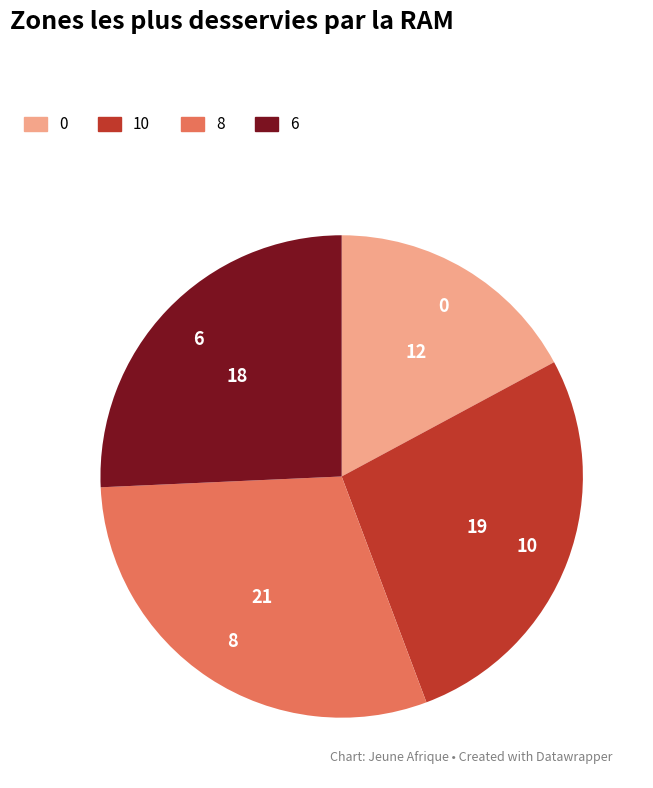

Which category has the biggest portion of the pie?

8